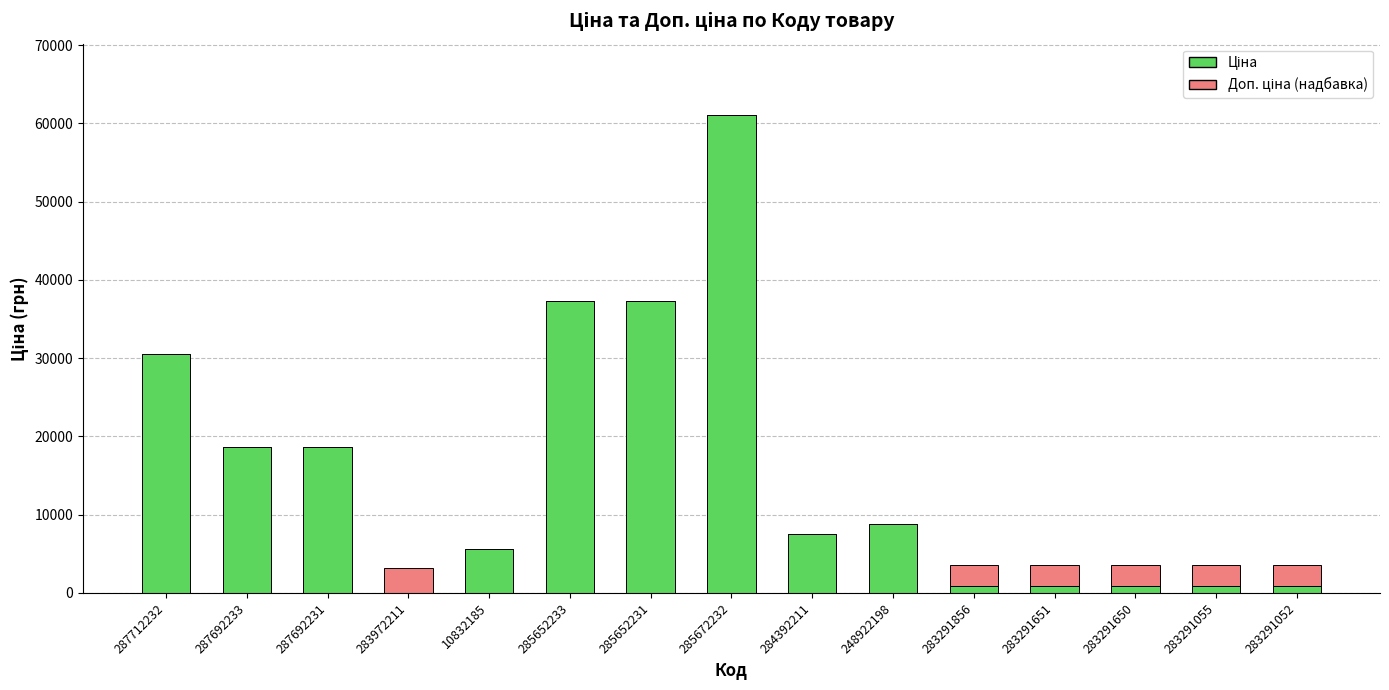

What is the total value across all series at 285652231?

37343.0